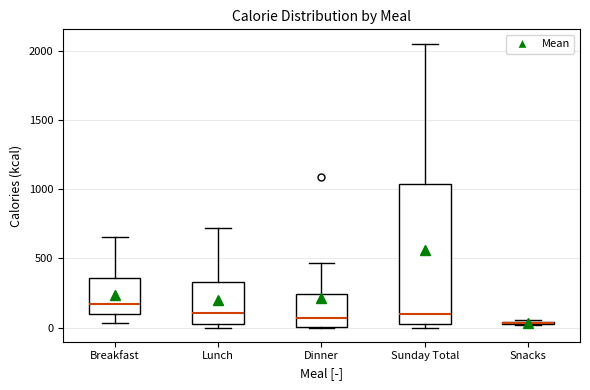

Where is the lower edge of the box for Snacks on the y-axis? The values are not printed on the chart, so give them approximately, as read against the axis.

0